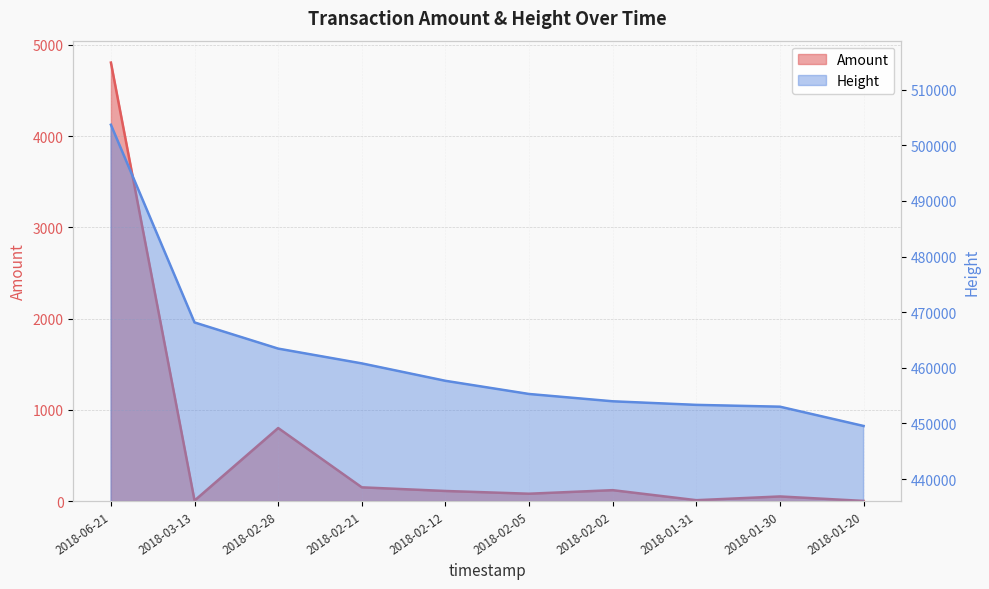

List the labels in order of Amount value, smallest first.

2018-01-20, 2018-03-13, 2018-01-31, 2018-01-30, 2018-02-05, 2018-02-12, 2018-02-02, 2018-02-21, 2018-02-28, 2018-06-21